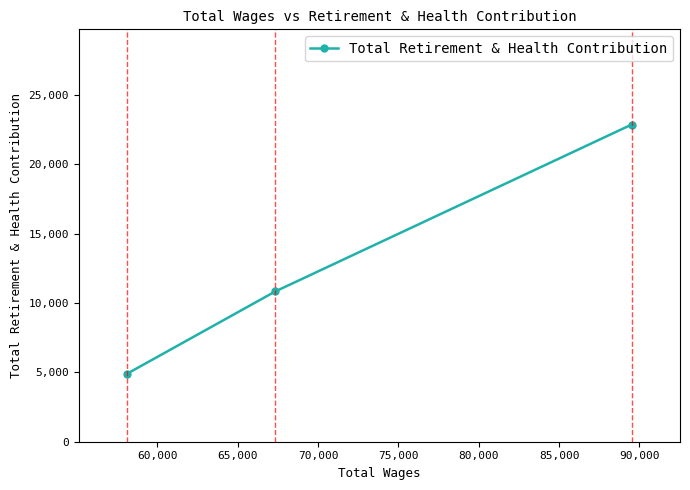

What is the average value?

12861